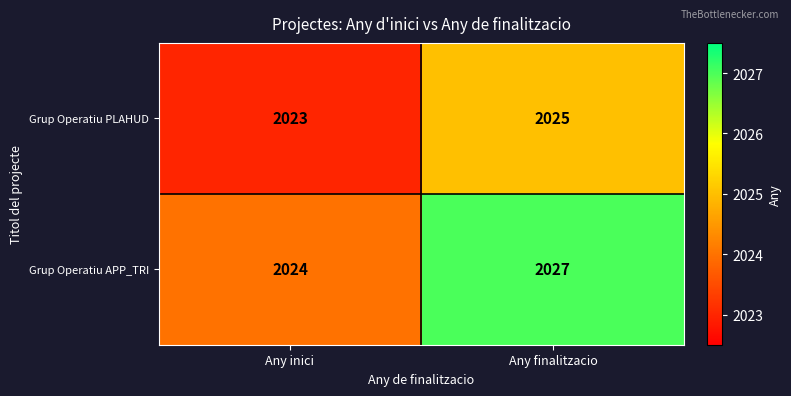

What is the difference between the Grup Operatiu APP_TRI values at Any finalitzacio and Any inici?

3